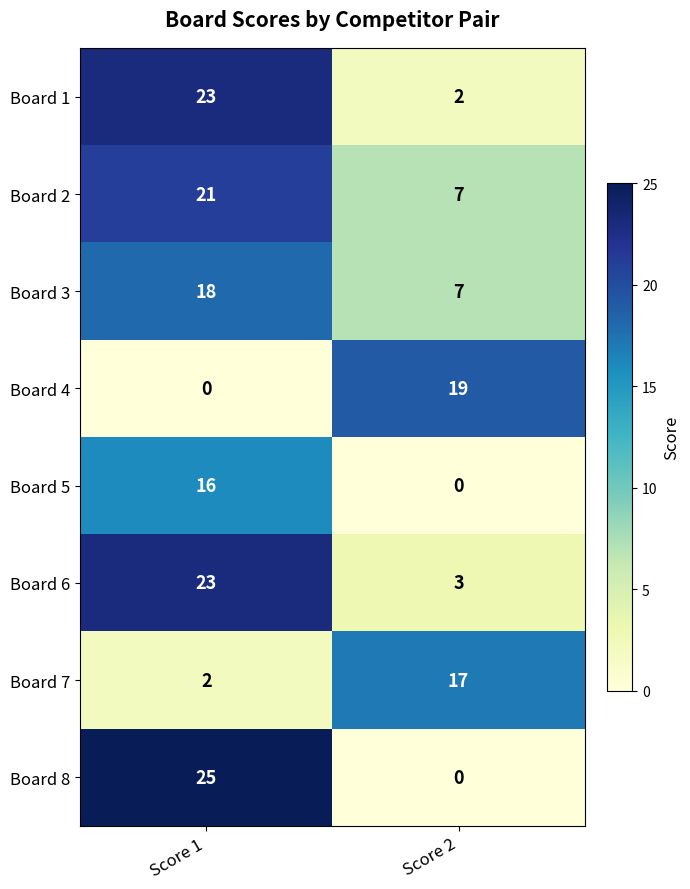

How many values in the Board 2 series are below 21?

1